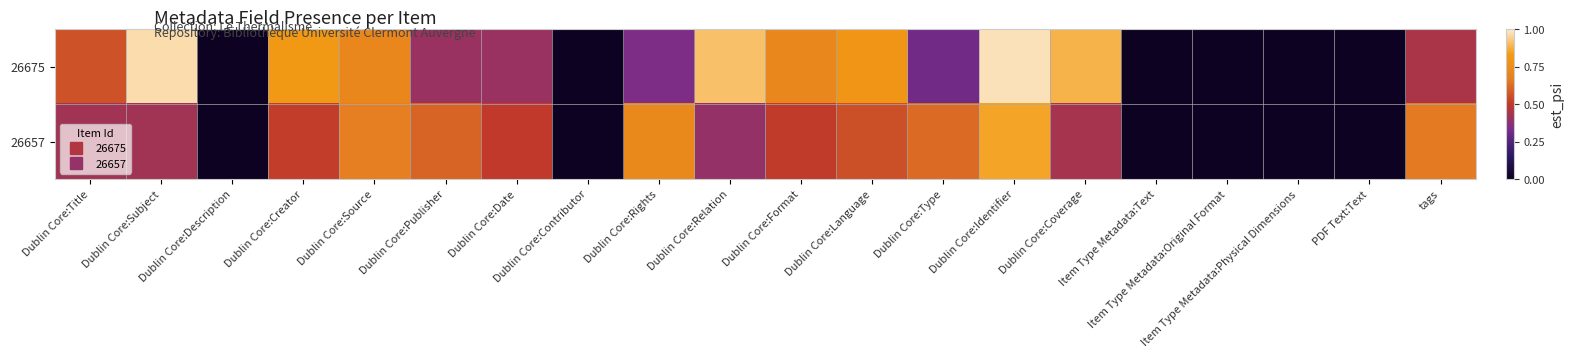

Reading left to right, list all the values displayed in this chart.

26675: Dublin Core:Title=0.6	Dublin Core:Subject=1.0	Dublin Core:Description=0.0	Dublin Core:Creator=0.8	Dublin Core:Source=0.7	Dublin Core:Publisher=0.4	Dublin Core:Date=0.4	Dublin Core:Contributor=0.0	Dublin Core:Rights=0.3	Dublin Core:Relation=0.9	Dublin Core:Format=0.7	Dublin Core:Language=0.8	Dublin Core:Type=0.3	Dublin Core:Identifier=1.0	Dublin Core:Coverage=0.9	Item Type Metadata:Text=0.0	Item Type Metadata:Original Format=0.0	Item Type Metadata:Physical Dimensions=0.0	PDF Text:Text=0.0	tags=0.4
26657: Dublin Core:Title=0.4	Dublin Core:Subject=0.4	Dublin Core:Description=0.0	Dublin Core:Creator=0.5	Dublin Core:Source=0.7	Dublin Core:Publisher=0.6	Dublin Core:Date=0.5	Dublin Core:Contributor=0.0	Dublin Core:Rights=0.7	Dublin Core:Relation=0.4	Dublin Core:Format=0.5	Dublin Core:Language=0.6	Dublin Core:Type=0.6	Dublin Core:Identifier=0.8	Dublin Core:Coverage=0.4	Item Type Metadata:Text=0.0	Item Type Metadata:Original Format=0.0	Item Type Metadata:Physical Dimensions=0.0	PDF Text:Text=0.0	tags=0.7